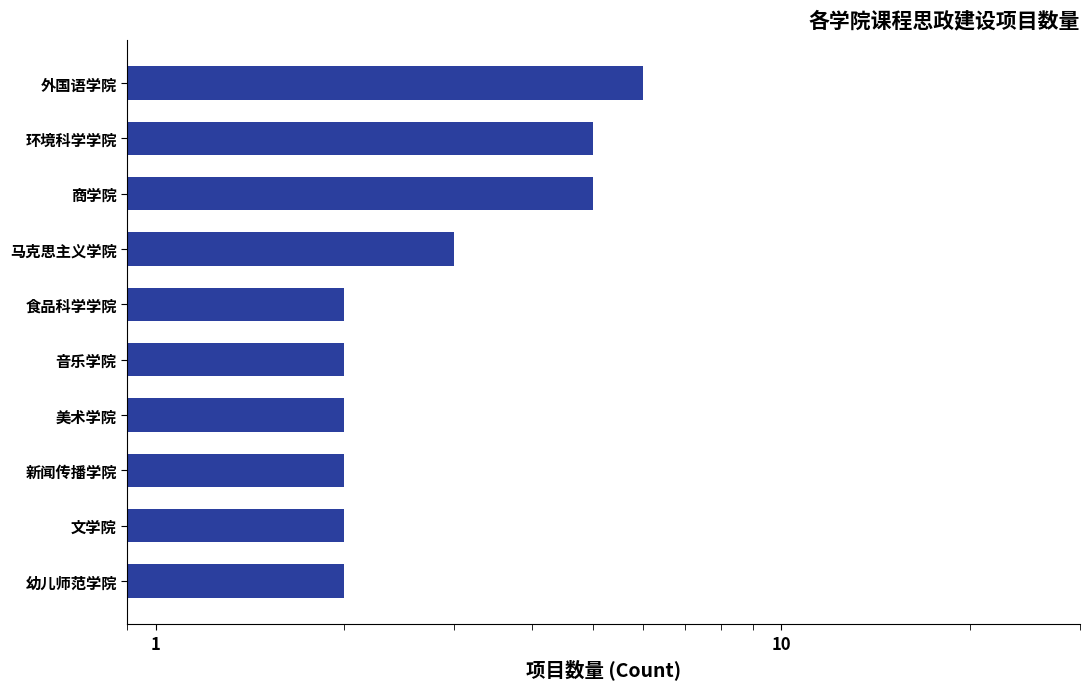

What is the sum of all values?

31